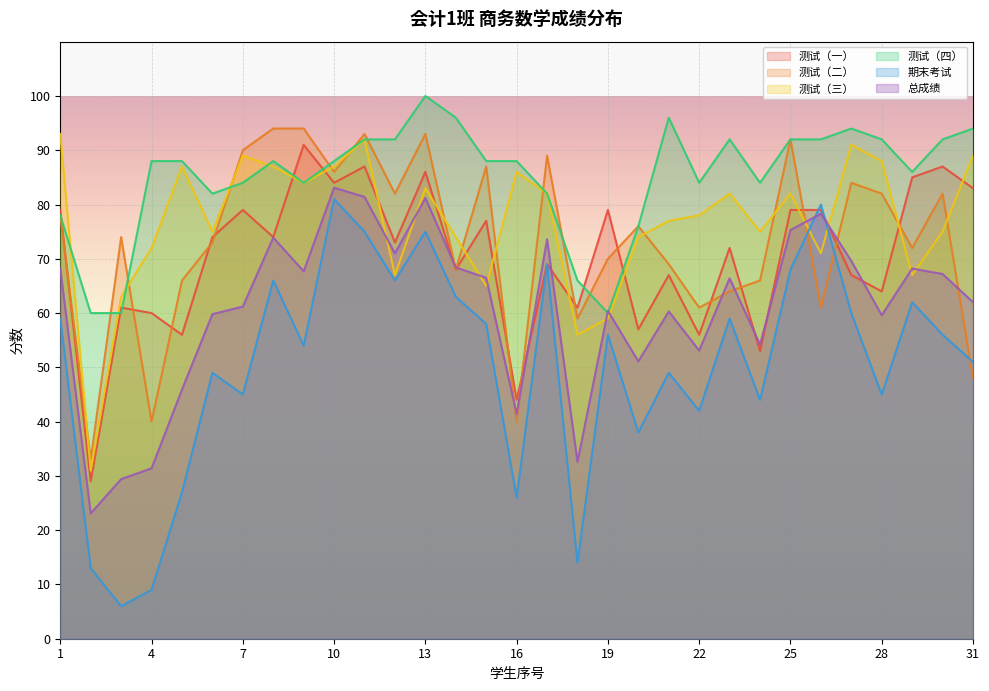

At which label does 期末考试 first exceed 56?

1